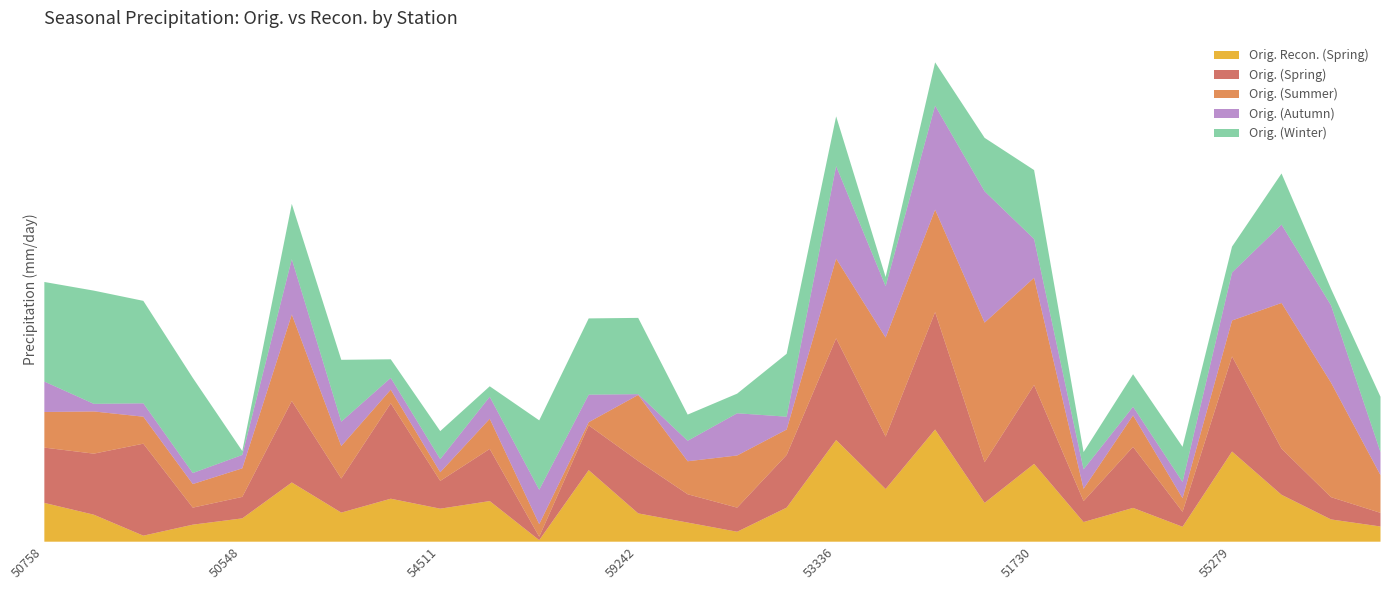

What is the total value across all series at 59228?

5.7